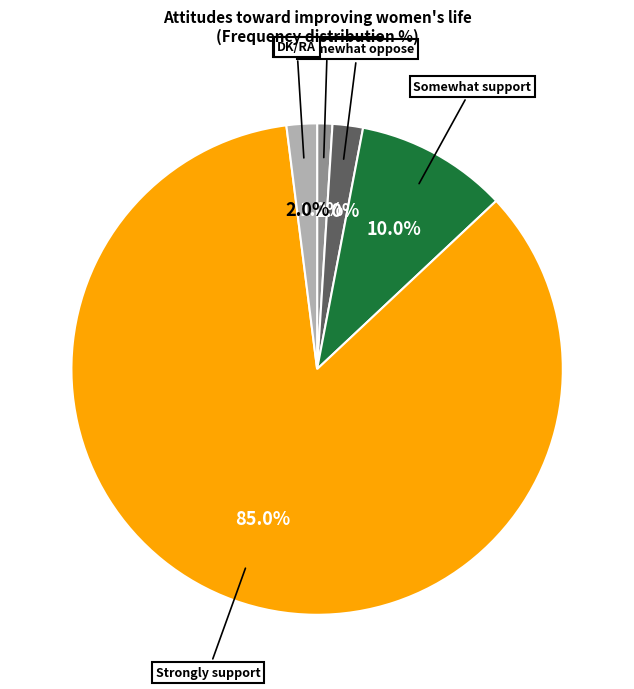

Does Strongly support represent more than half of the total?

Yes